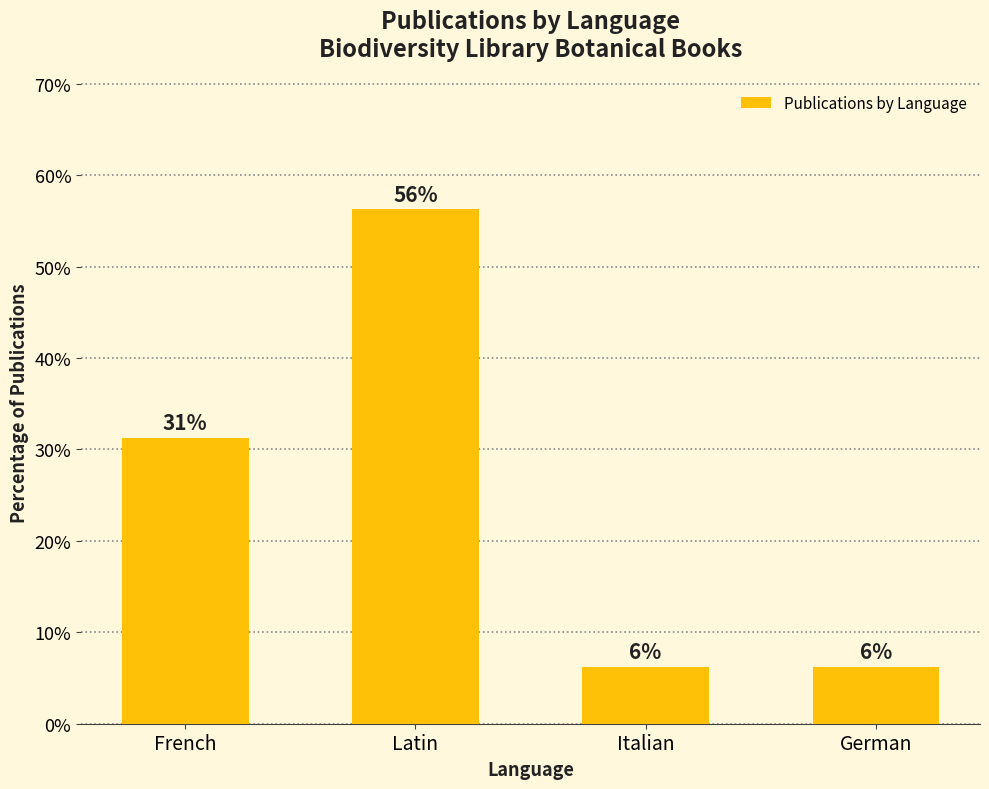

What position from the left is Latin?

2